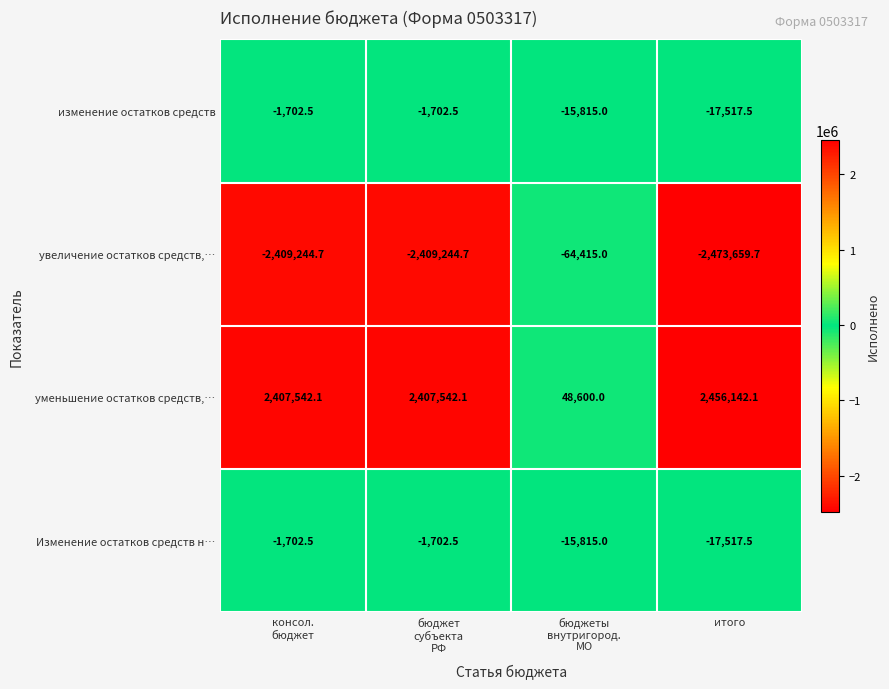

At how many categories does at least one series exceed 1759754?

3